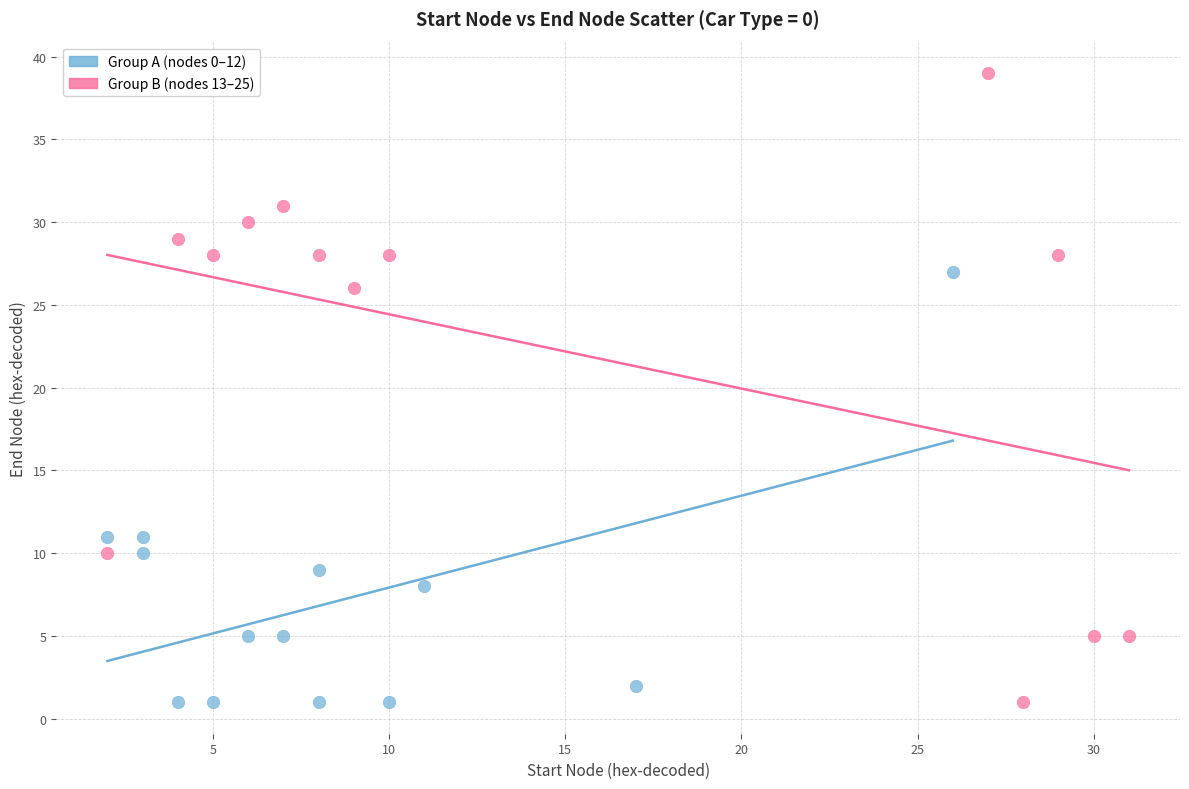

What are all the series names shown in the legend?

Group A (nodes 0–12), Group B (nodes 13–25)